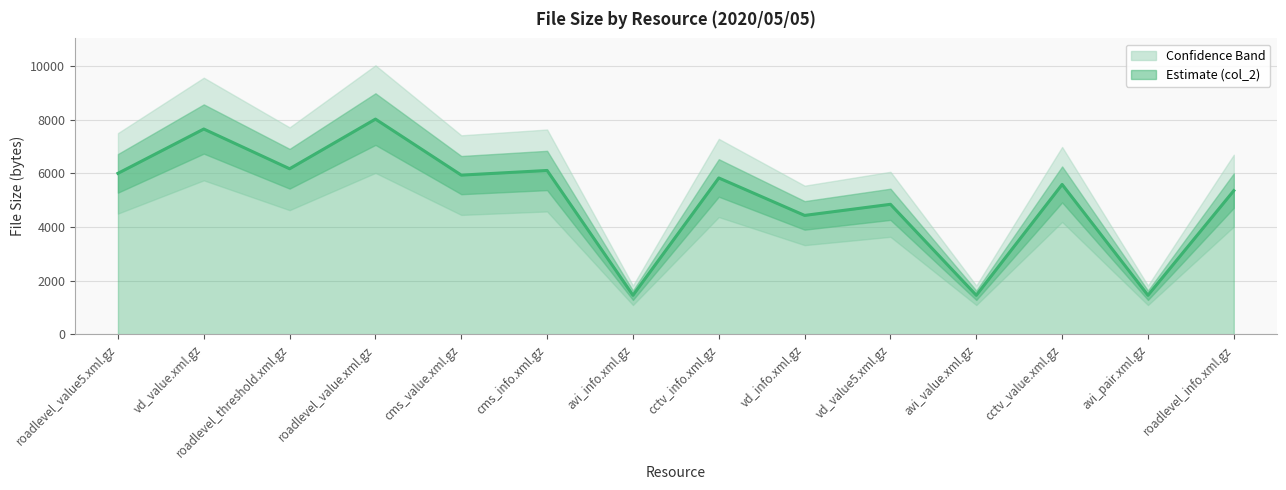

At which label is the value closest to 4741?

vd_value5.xml.gz